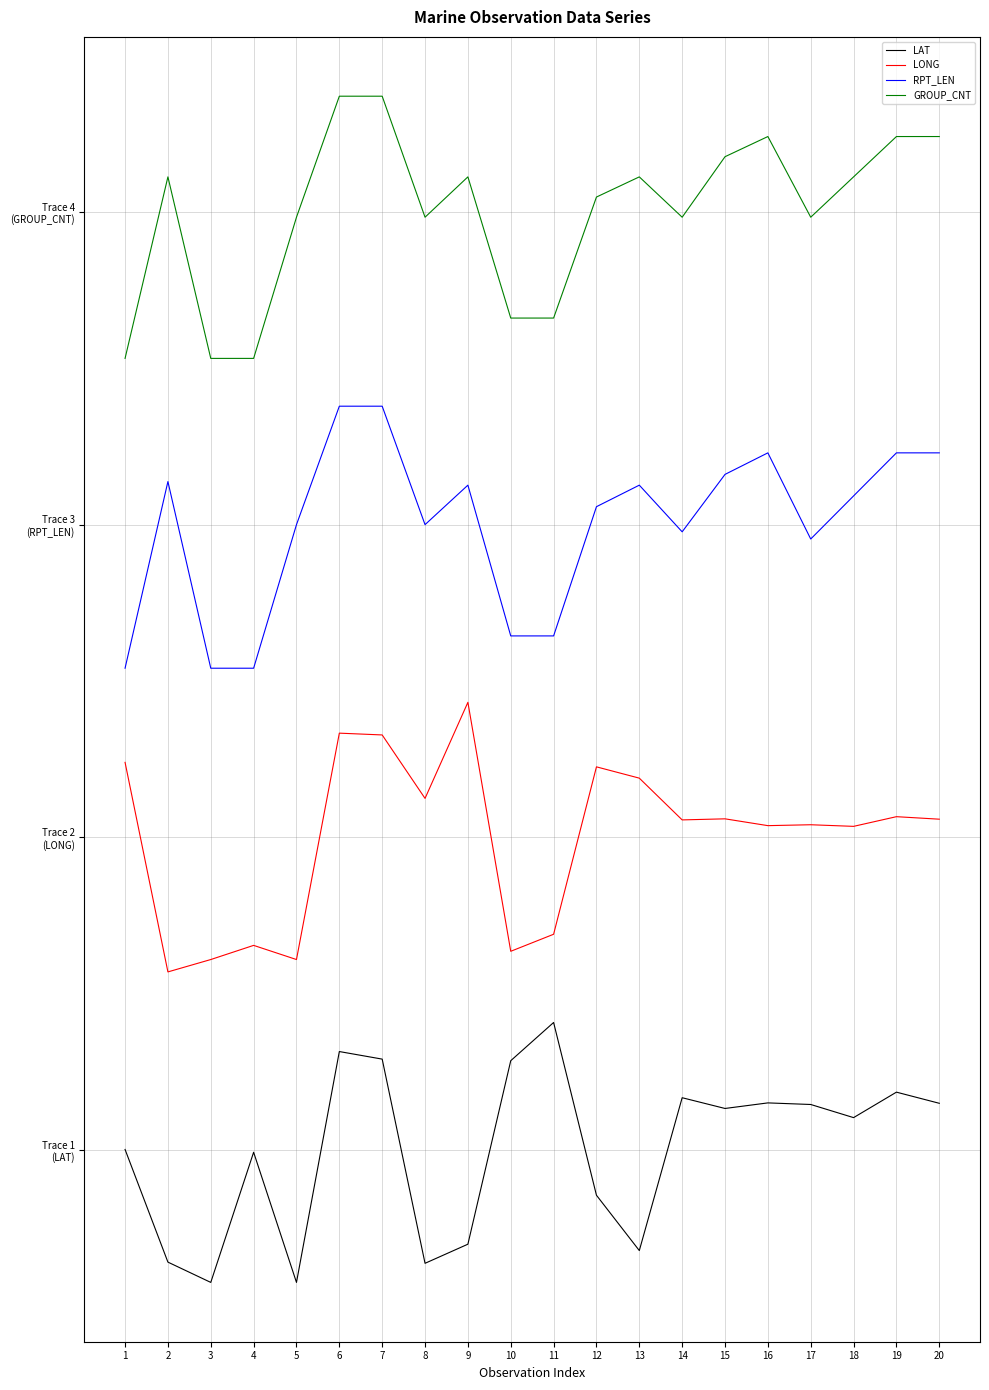

Is it true that LAT equals -14.8 at 13?

False